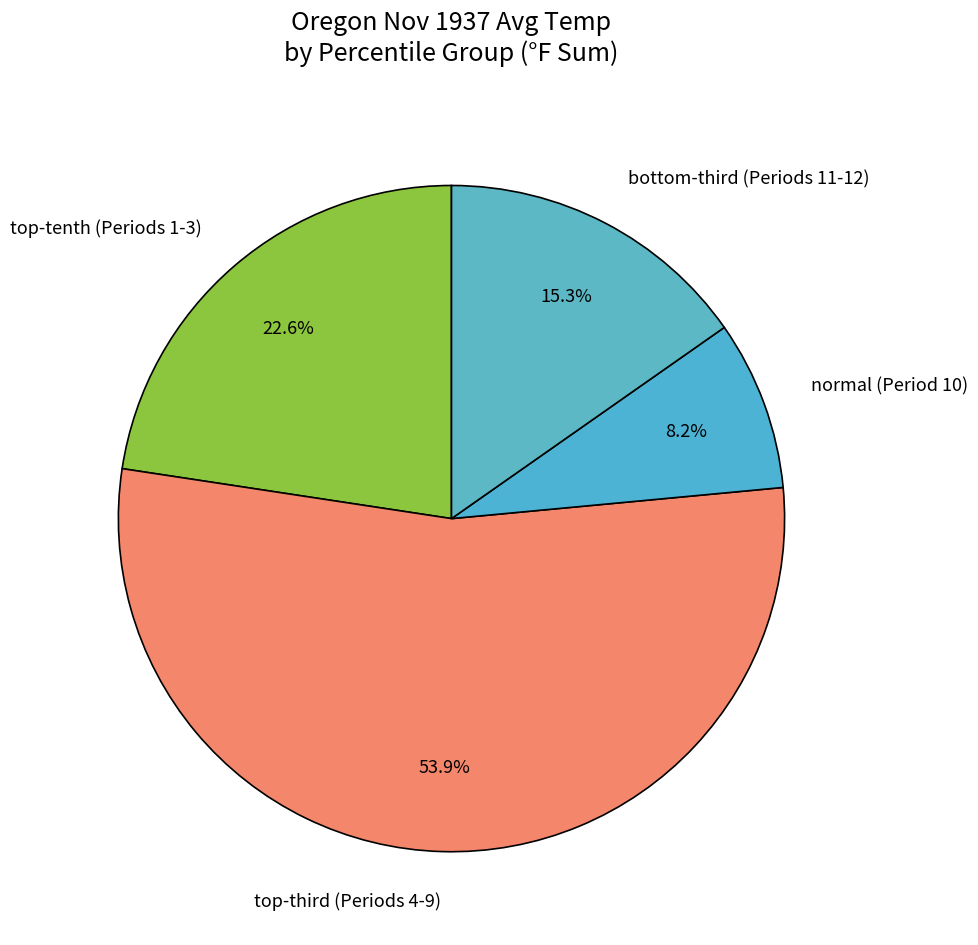

Which category has the smallest portion of the pie?

normal (Period 10)